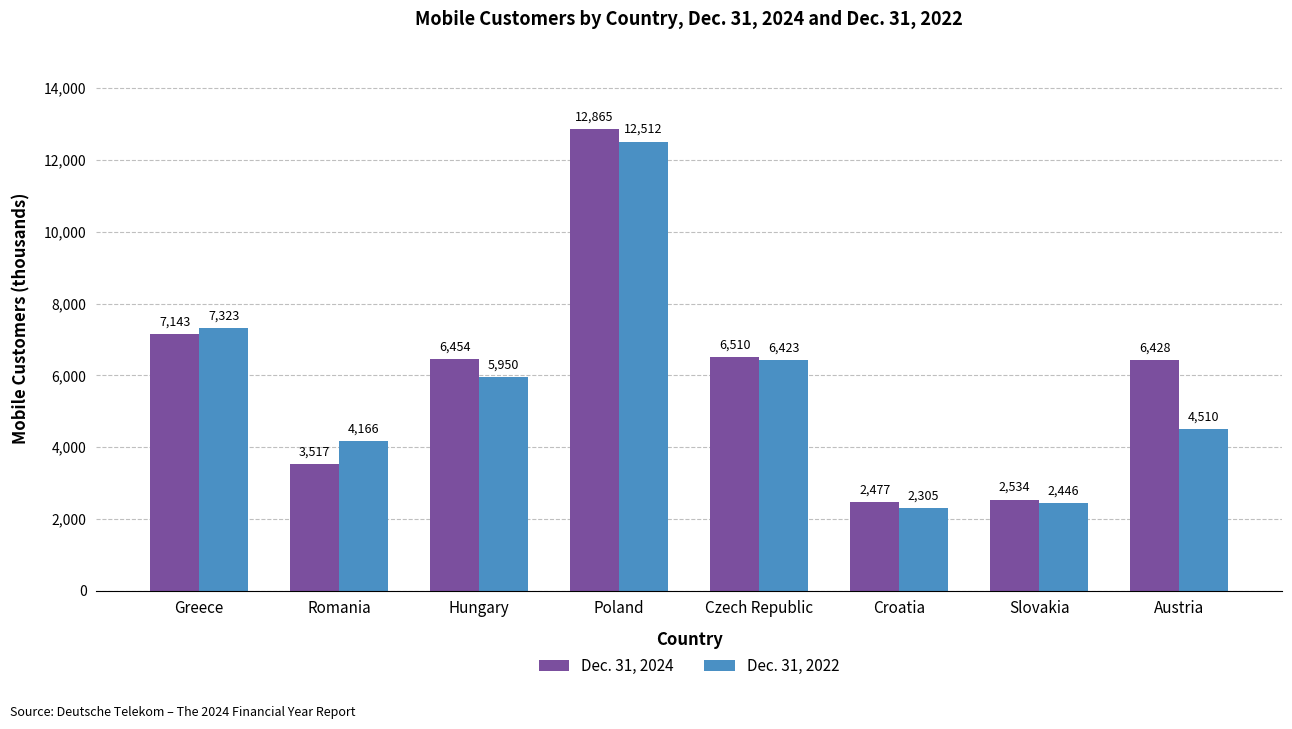

Does the chart contain stacked bars?

No